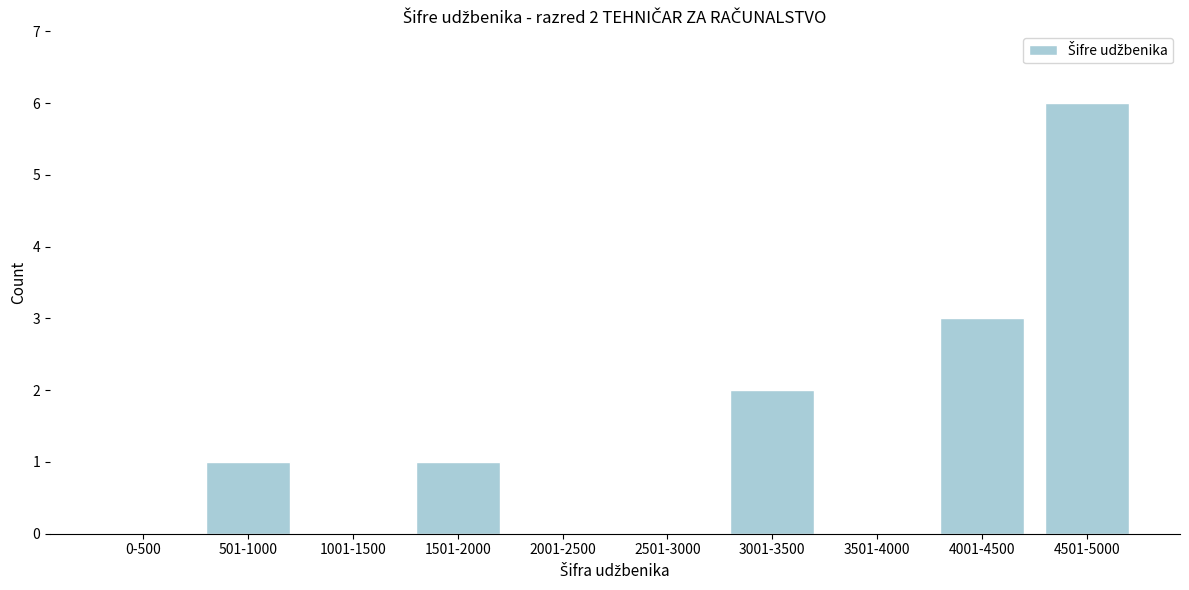

Reading left to right, transcribe all the data shown in this chart.

0-500=0	501-1000=1	1001-1500=0	1501-2000=1	2001-2500=0	2501-3000=0	3001-3500=2	3501-4000=0	4001-4500=3	4501-5000=6